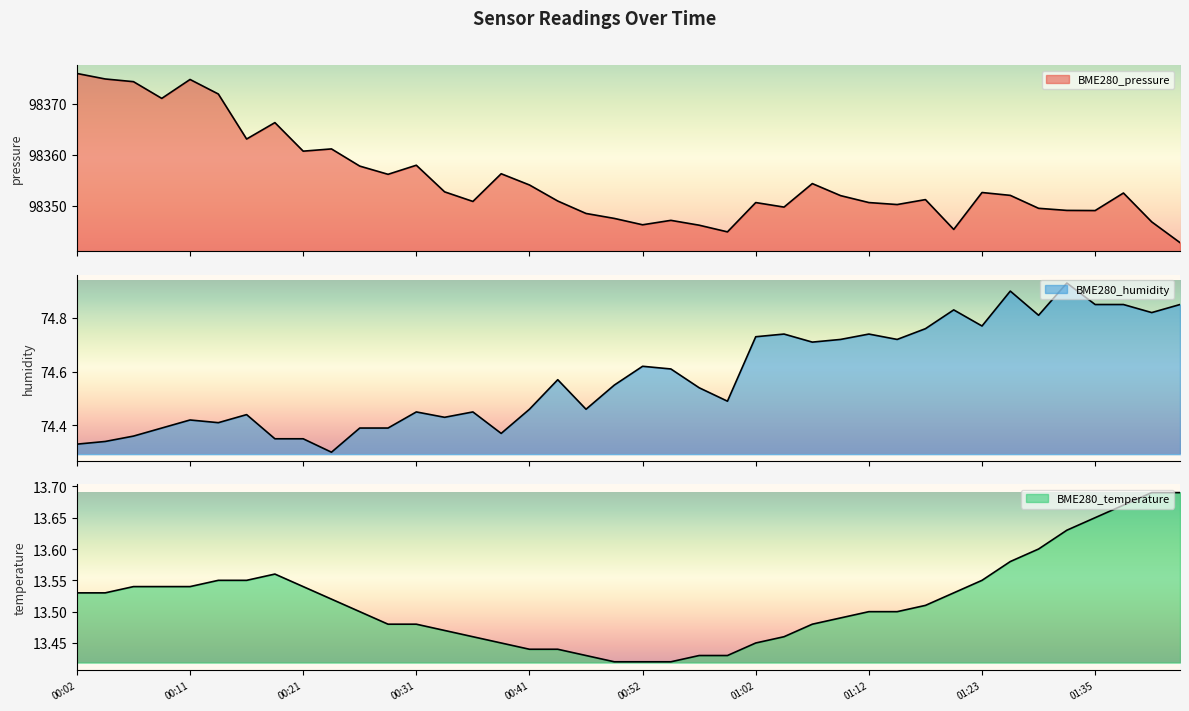

Which series has the largest total across all categories?

BME280_pressure